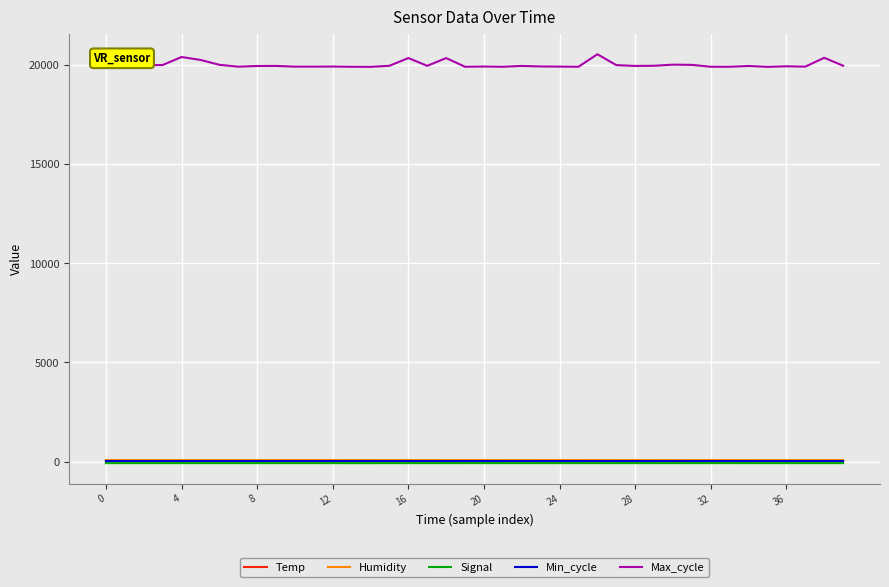

Which series has the largest range (max minus min)?

Max_cycle